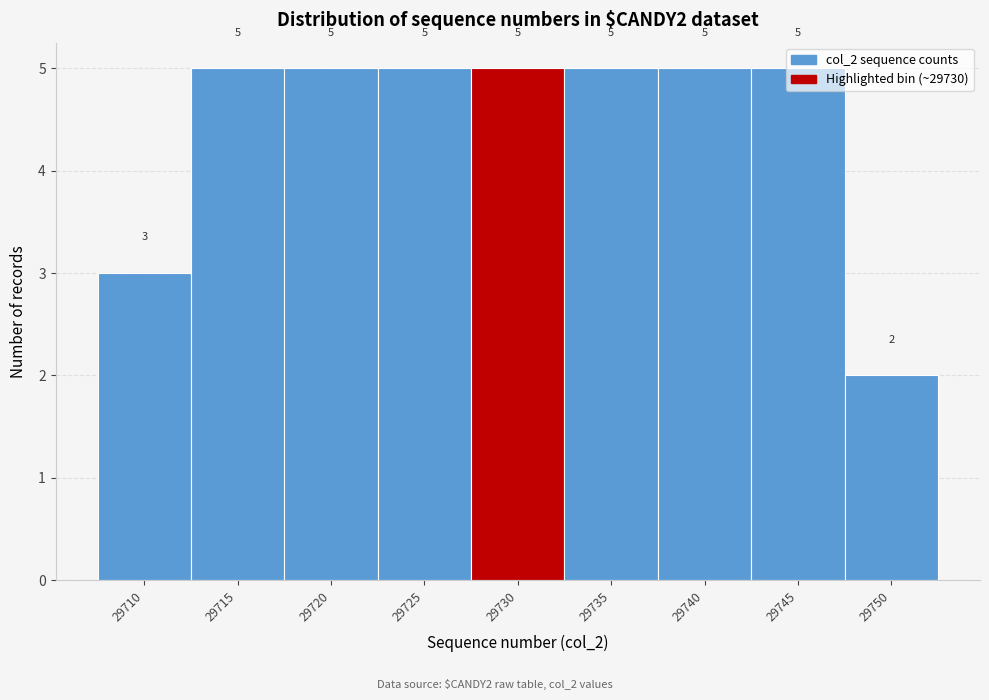

What is the maximum value shown in the chart?

5